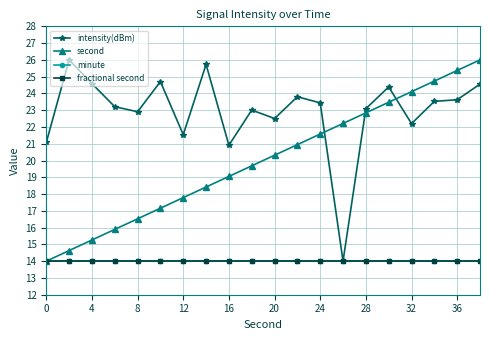

What is the average value of the intensity(dBm) series?

22.9